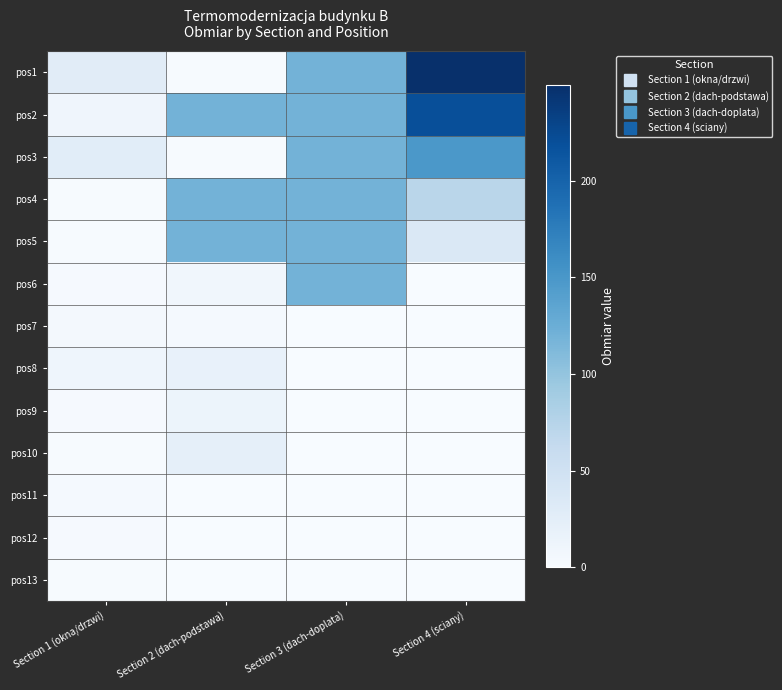

At which category is the sum across all series the highest?

Section 4 (sciany)